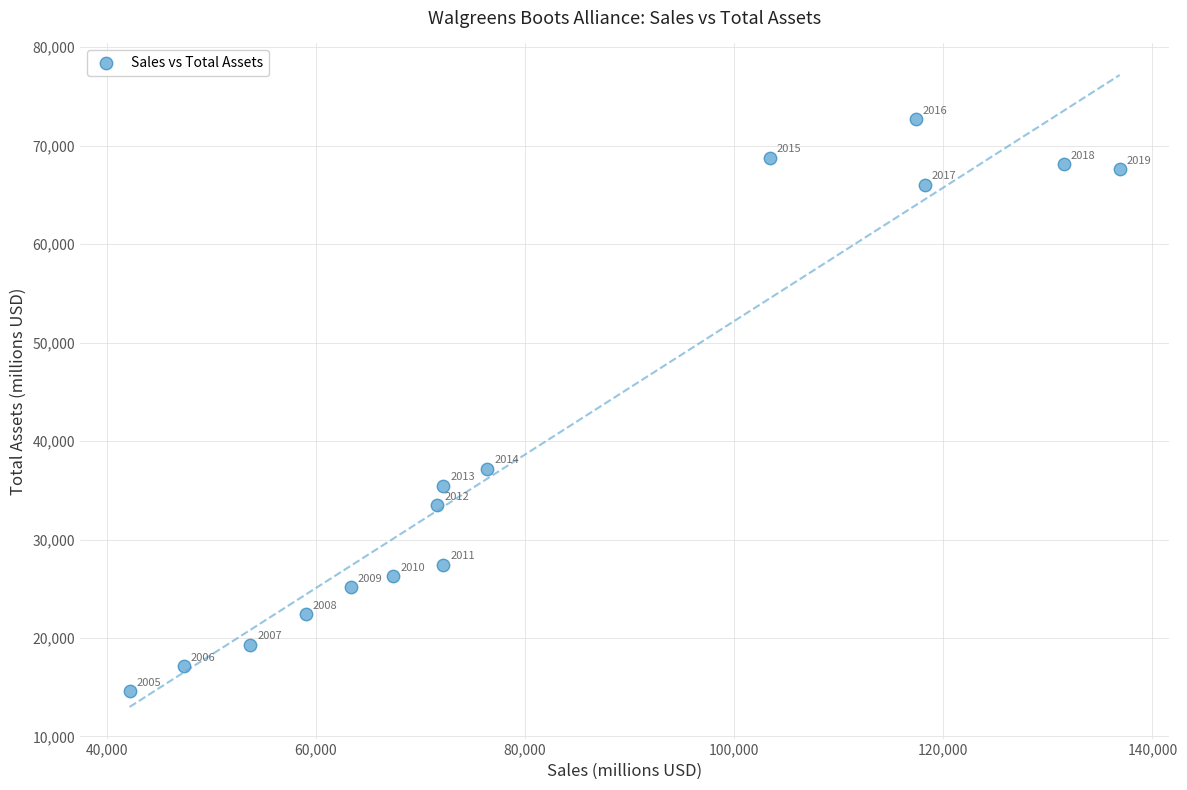

What Y value in the scatter plot is closest to 43648?

37182